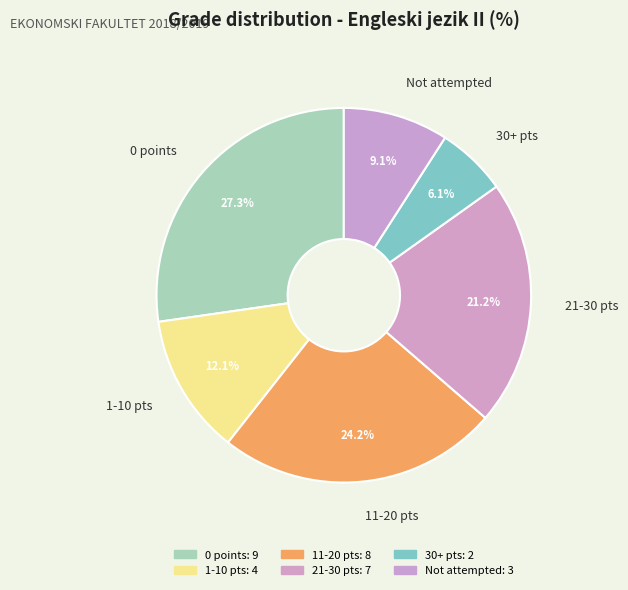

To the nearest percent, what is the average slice percentage?

17%